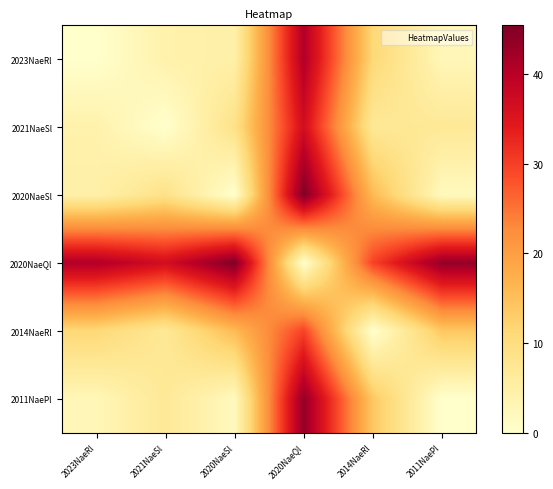

How many categories are shown in the chart?

6